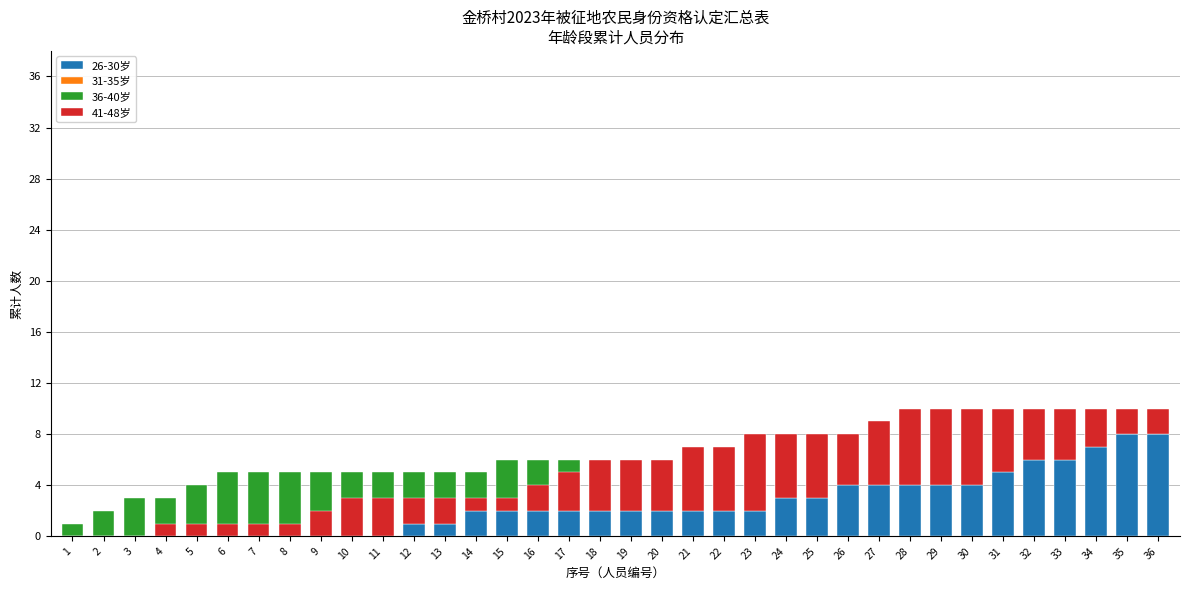

How many 31-35岁 values are between 0 and 2?

23